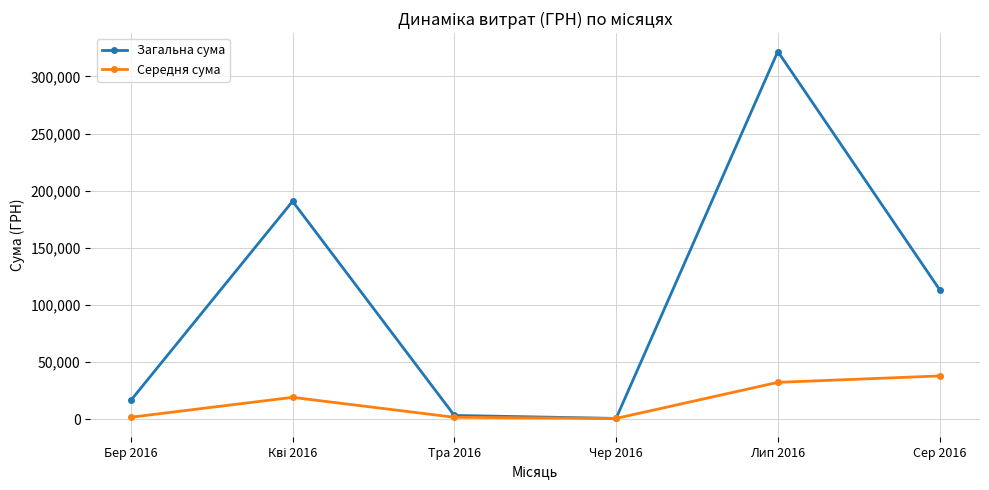

What is the difference between the second highest and second lowest values in the Загальна сума series?

187480.7